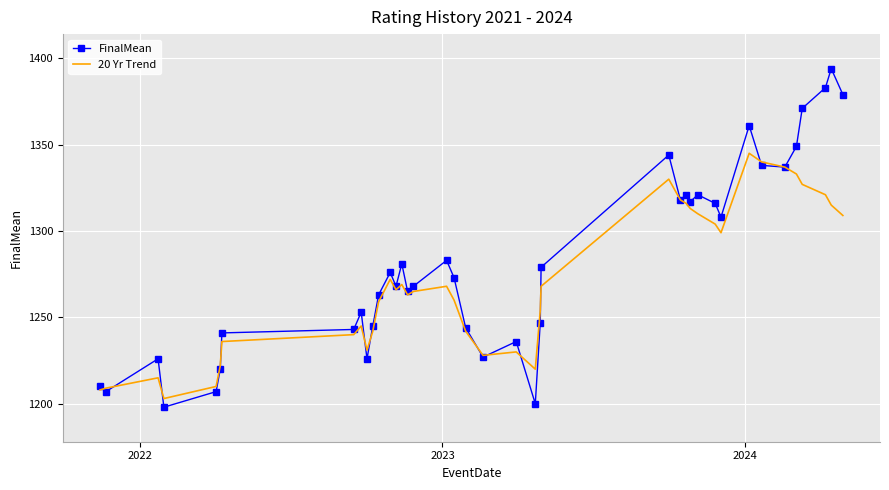

What is the highest value of the FinalMean series?

1394